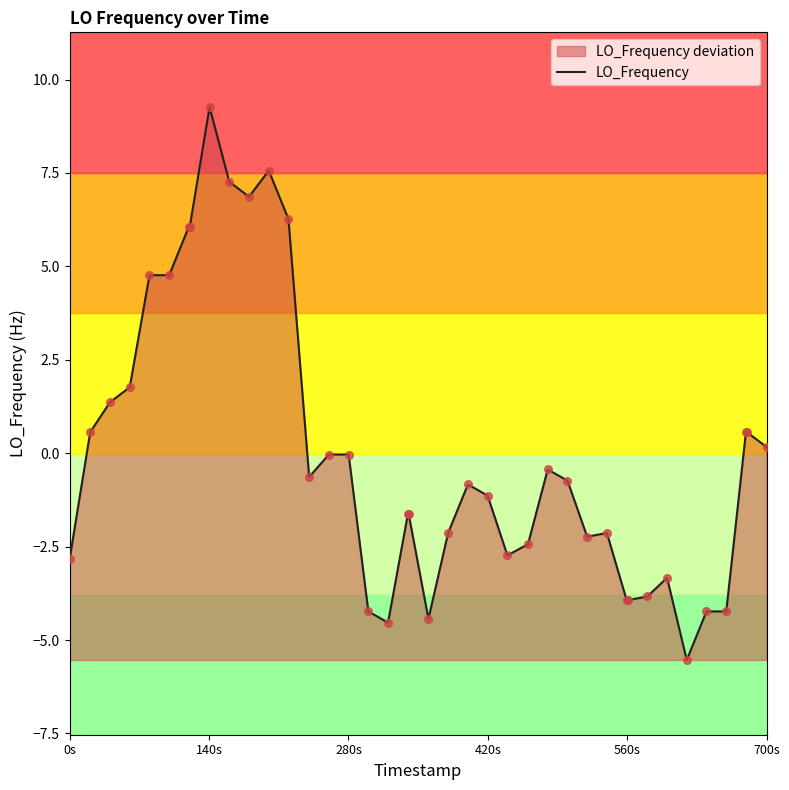

What is the greatest value displayed?

9.3